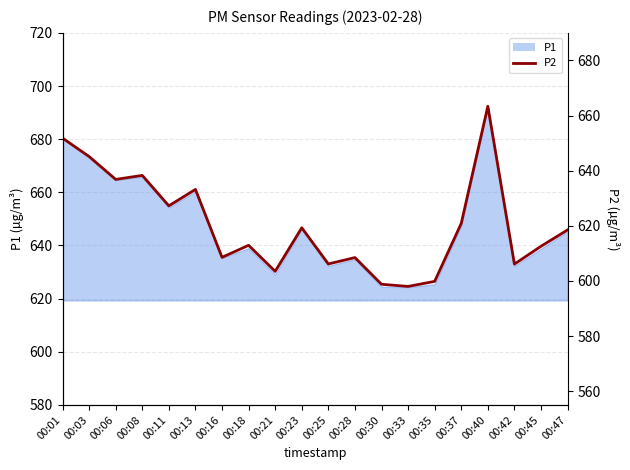

Where is the first local minimum?

00:06